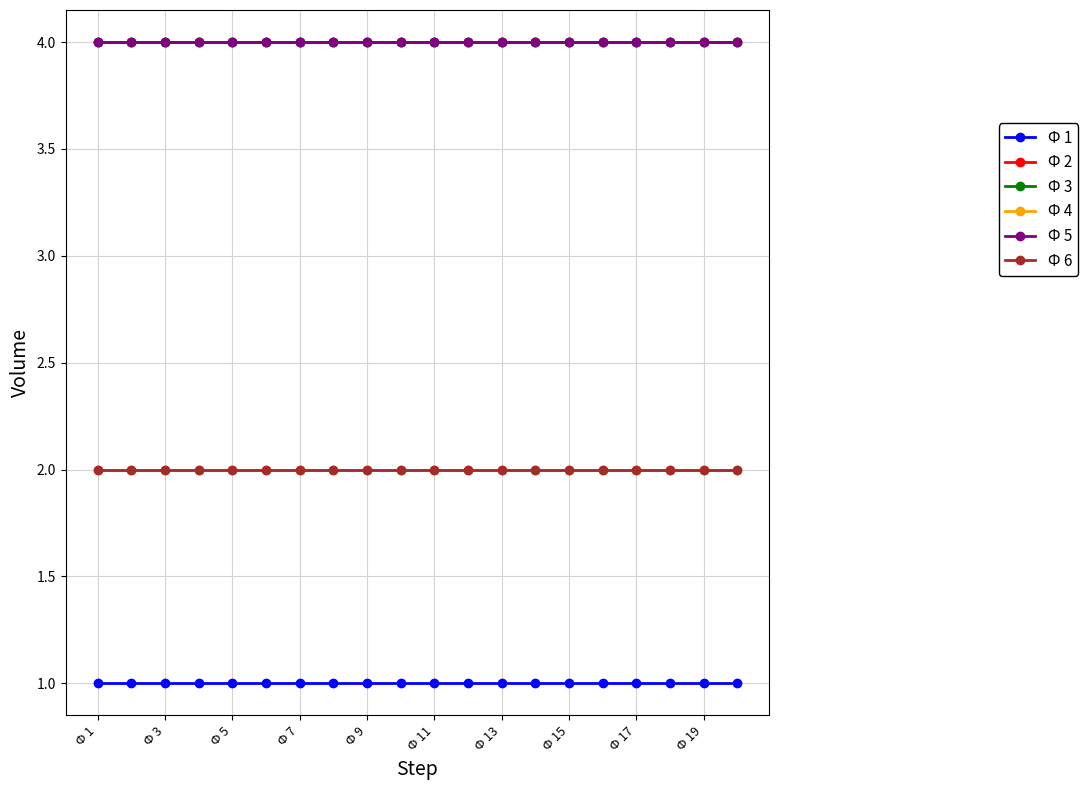

What is the smallest value displayed?

1